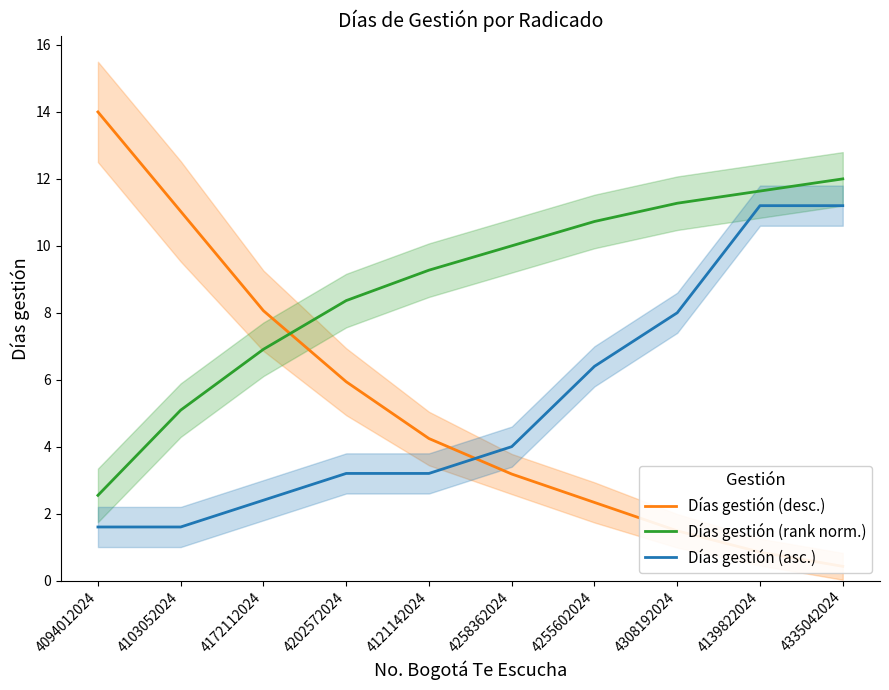

True or false: Días gestión (desc.) has a value of 0.4 at 4335042024.

True